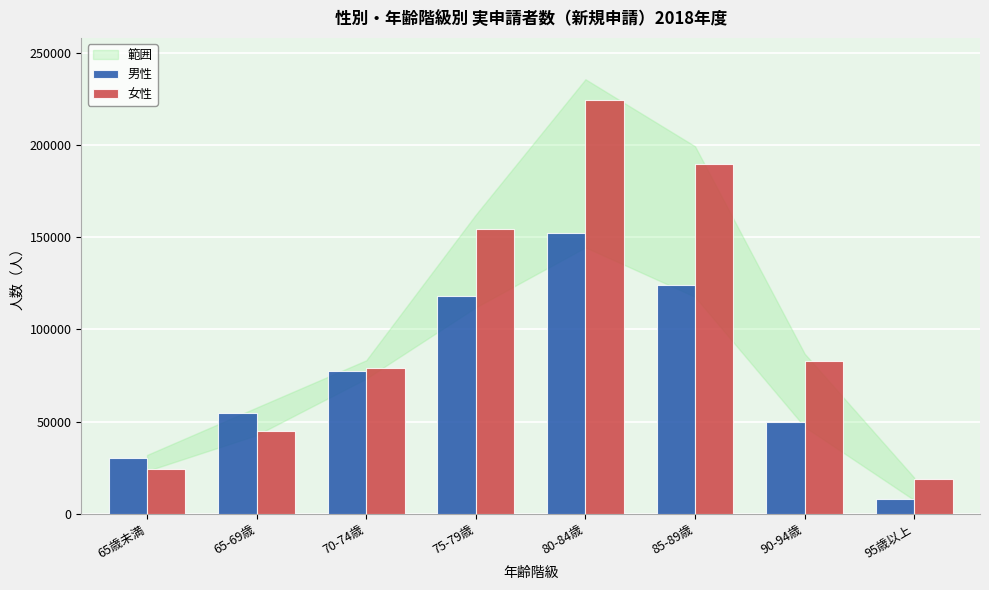

Reading right to left, transcribe all the data shown in this chart.

男性: 7760	49570	123820	152040	117800	77120	54830	30340
女性: 18610	82650	189760	224360	154480	79230	44860	24390